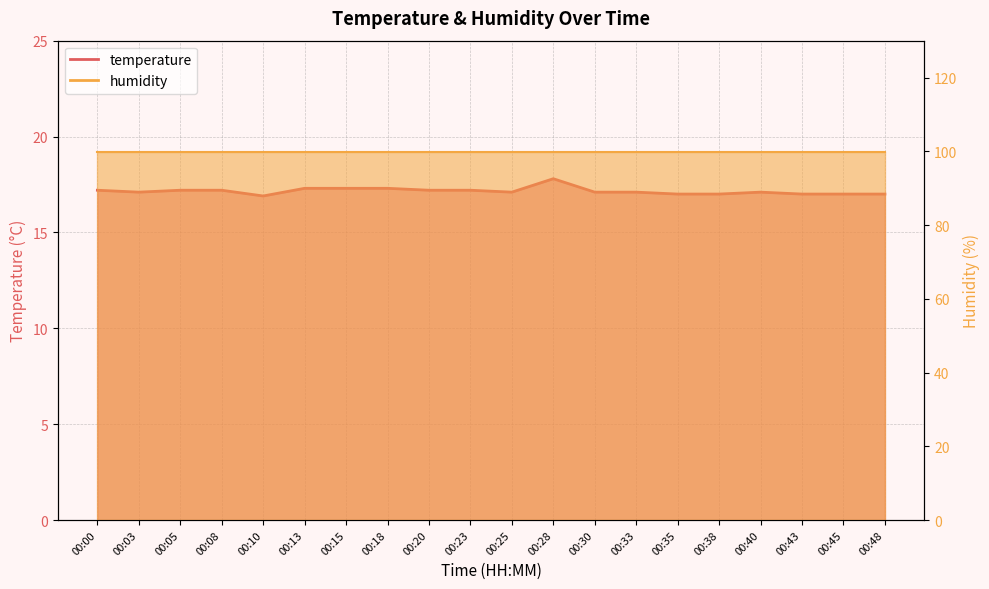

Count the values in the range 17 to 18.

19